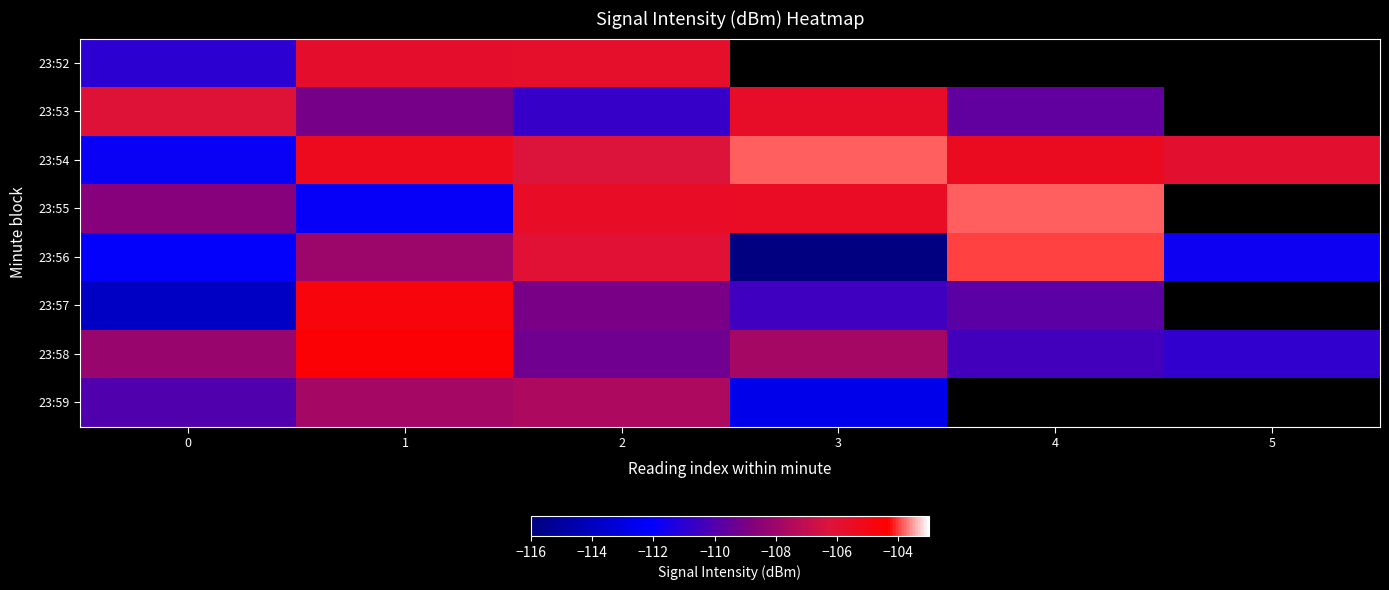

At which category is the sum across all series the highest?

1